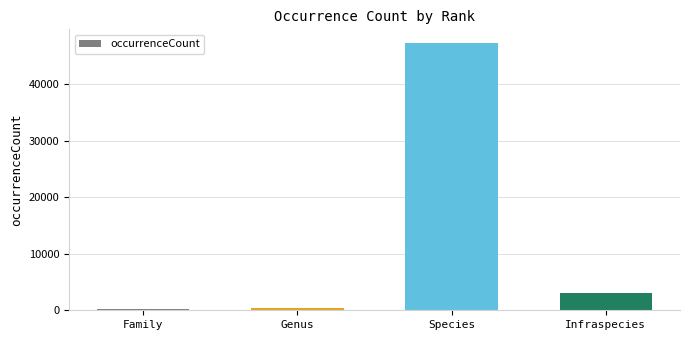

At which category does the chart reach its peak across all series?

Species